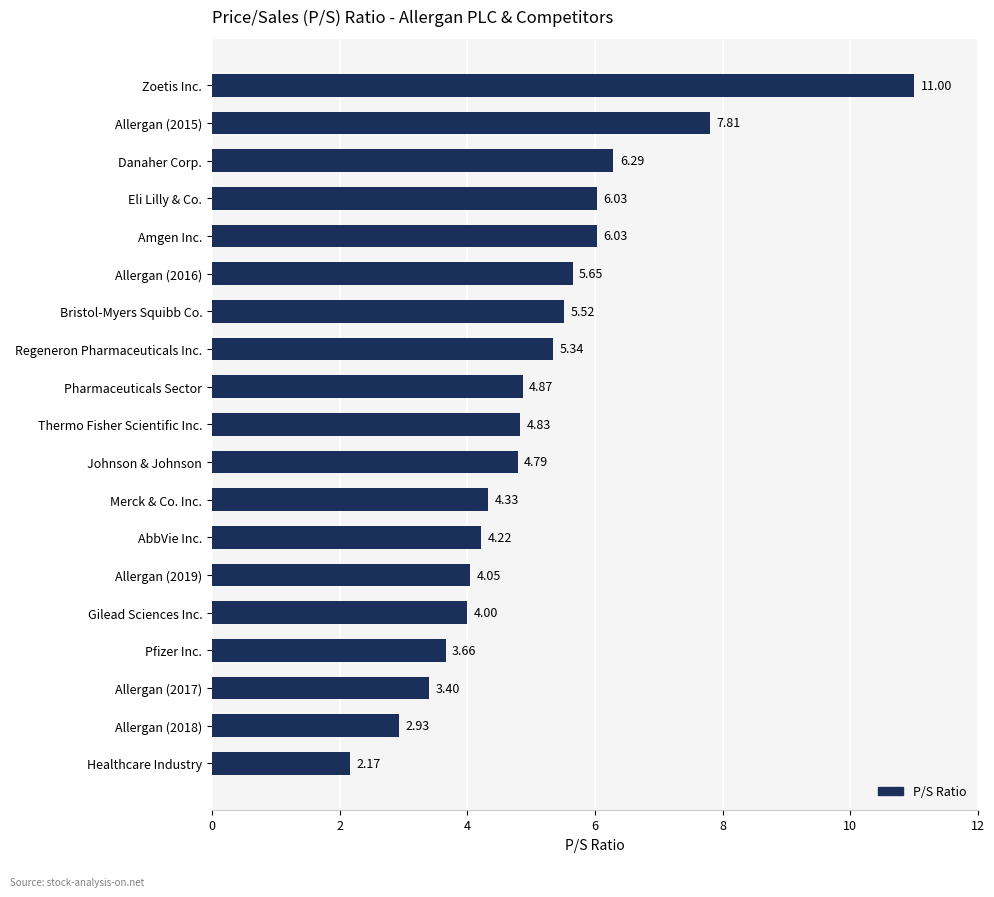

What is the difference between the second highest and minimum values?

5.6